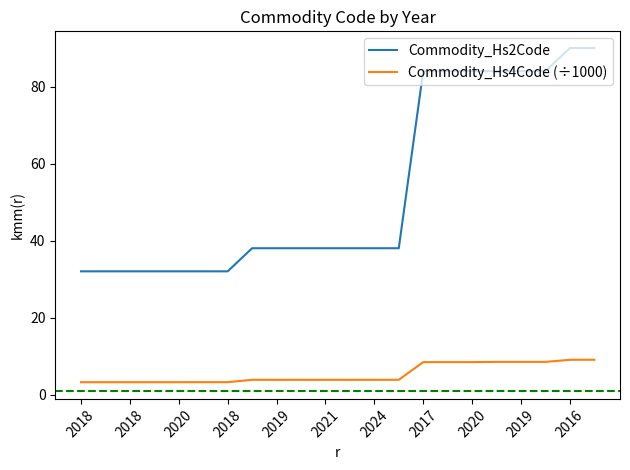

List the series in order of their overall mean, highest first.

Commodity_Hs2Code, Commodity_Hs4Code (÷1000)